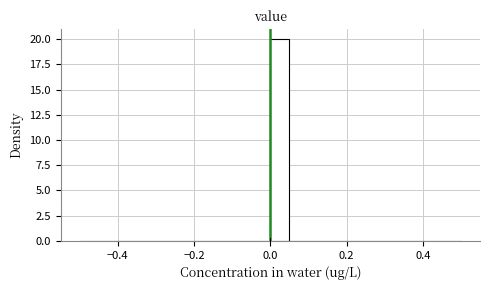

Around what value on the x-axis is the tallest bar? Give the approximate position of its centre, as read against the axis.

0.02